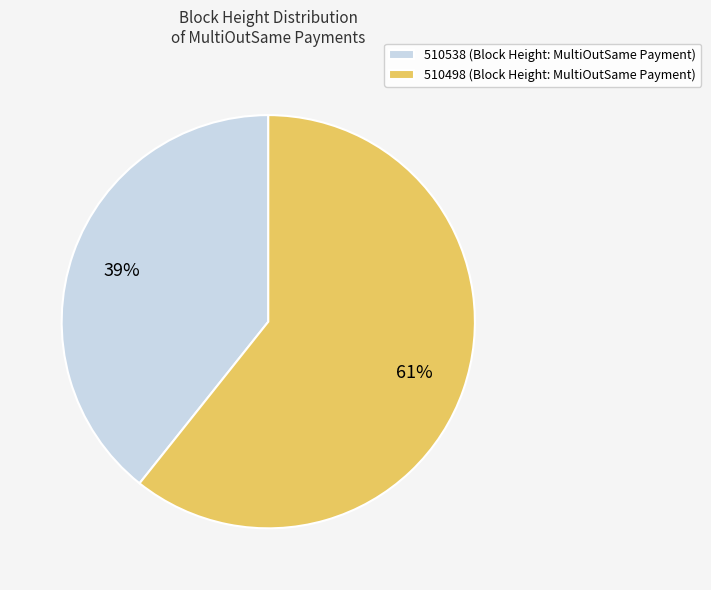

Rank the categories by value from lowest to highest.

510538, 510498